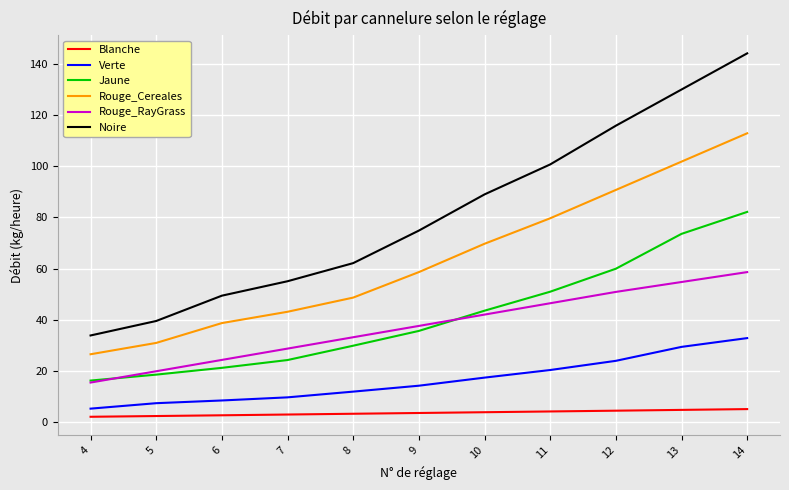

True or false: Jaune and Verte intersect in this chart.

False